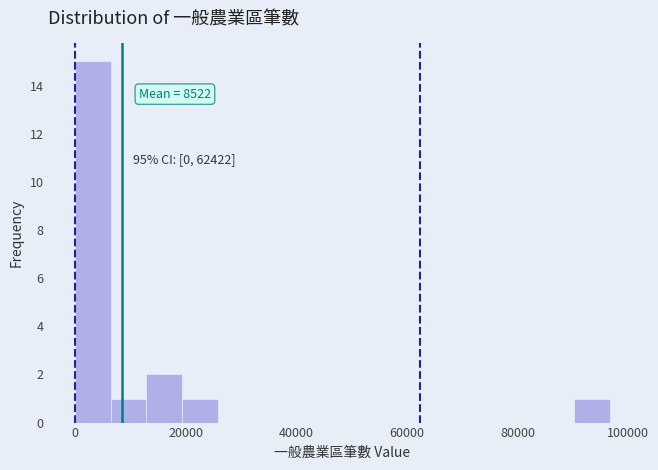

Read against the x-axis, roughly where is the centre of the tallest bar?

4000